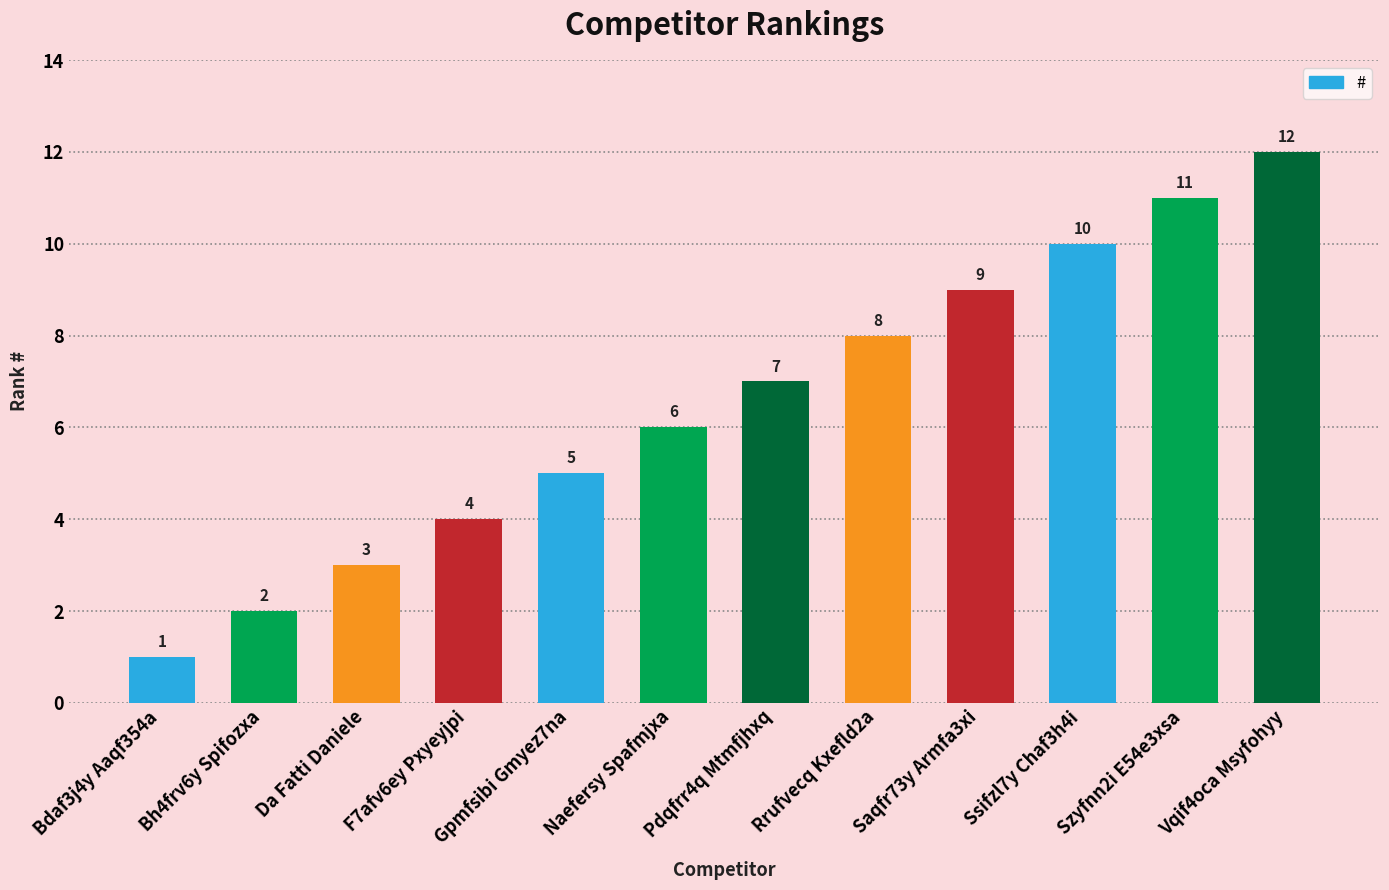

What is the smallest value displayed?

1